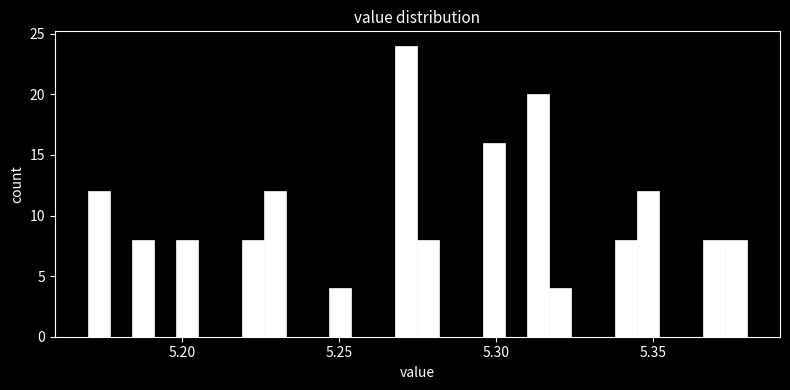

Read against the x-axis, roughly where is the centre of the tallest bar?

5.270